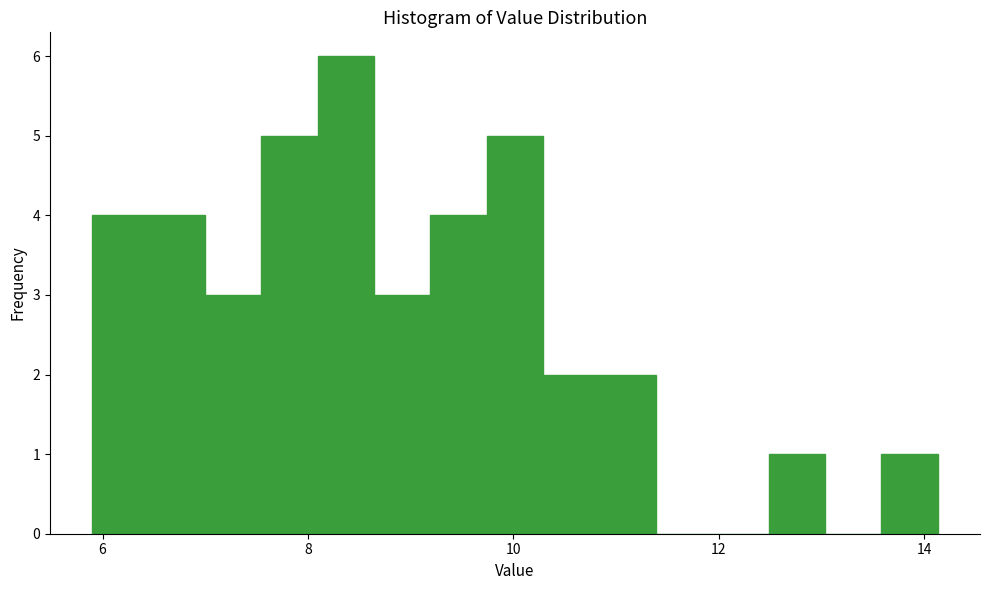

Around what value on the x-axis is the tallest bar? Give the approximate position of its centre, as read against the axis.

8.4